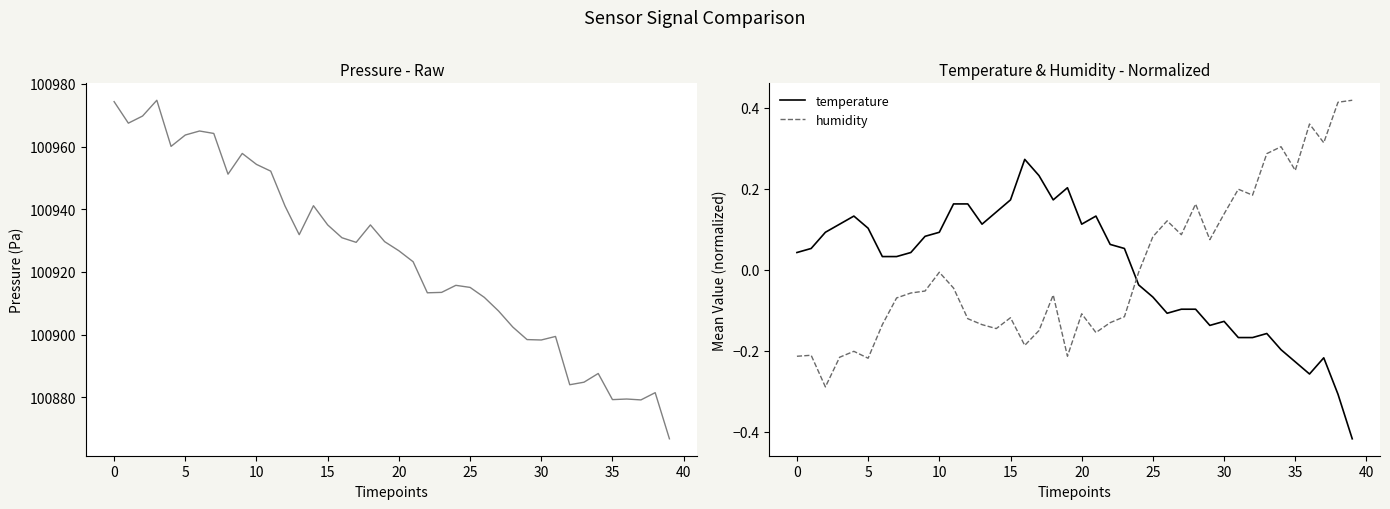

True or false: pressure and temperature cross at least once.

False